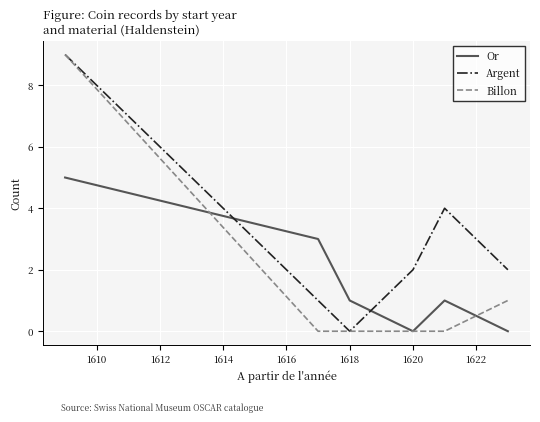

What is the maximum value for Billon?

9